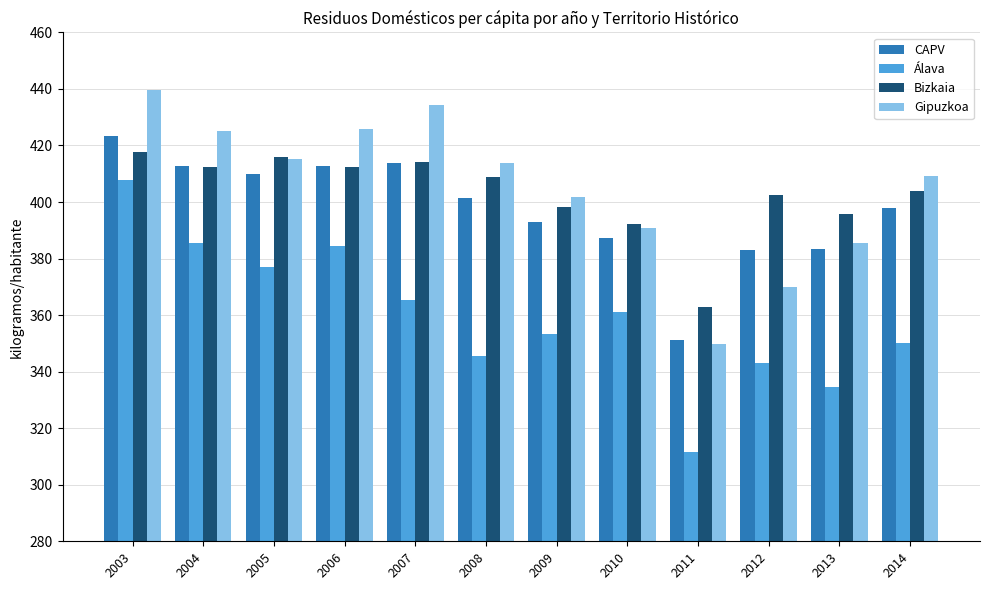

Where does the Bizkaia series first go above 409?

2003